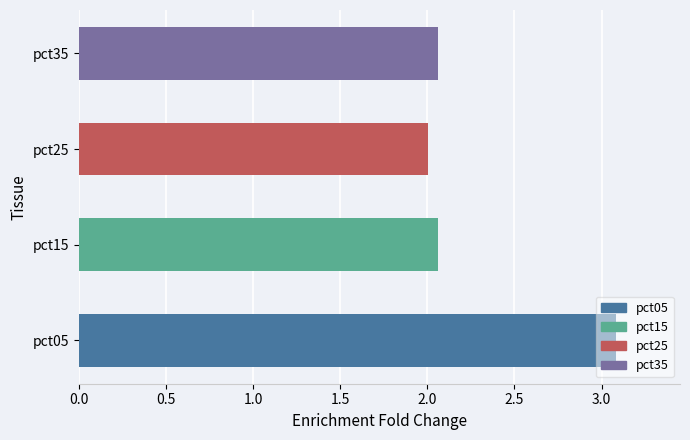

What is the greatest value displayed?

3.1